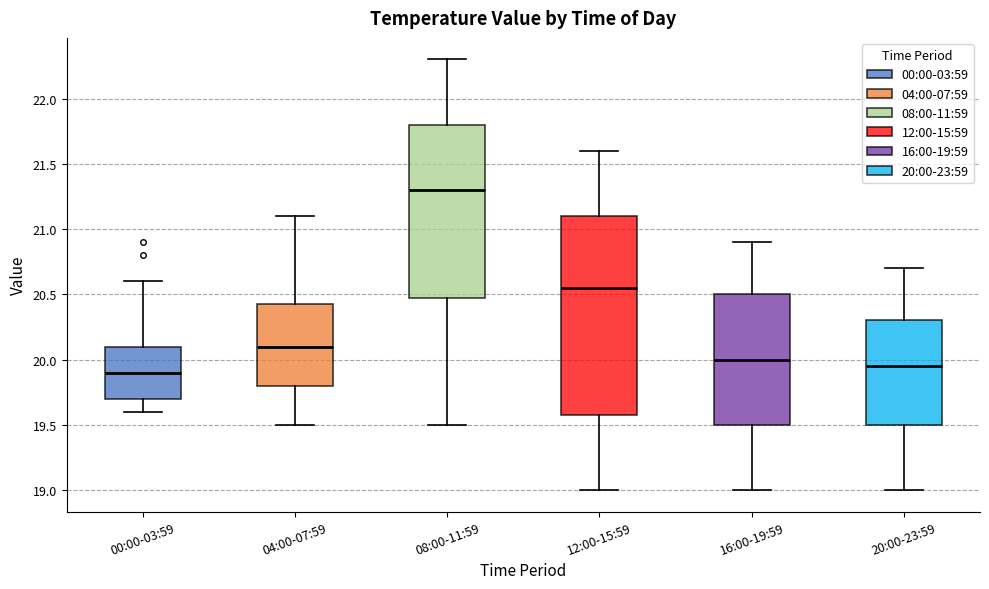

Reading left to right, transcribe this box plot: for each box, give where its median line is, the range the box spans, and where its two whiskers end, as read against the y-axis. The values are not printed on the chart, so give them approximately, as read against the axis.

00:00-03:59: median 19.90, box 19.70 to 20.10, whiskers 19.60 to 20.60
04:00-07:59: median 20.10, box 19.80 to 20.45, whiskers 19.50 to 21.10
08:00-11:59: median 21.30, box 20.50 to 21.80, whiskers 19.50 to 22.30
12:00-15:59: median 20.55, box 19.60 to 21.10, whiskers 19.00 to 21.60
16:00-19:59: median 20.00, box 19.50 to 20.50, whiskers 19.00 to 20.90
20:00-23:59: median 19.95, box 19.50 to 20.30, whiskers 19.00 to 20.70